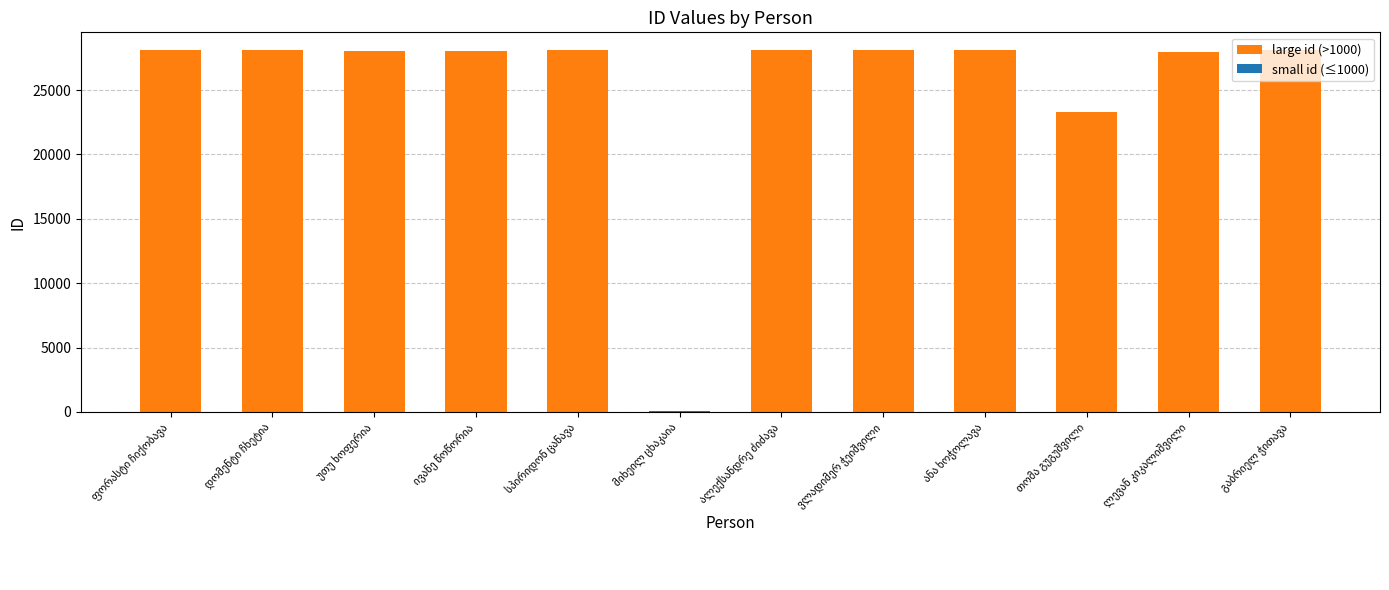

What is the minimum value shown in the chart?

36